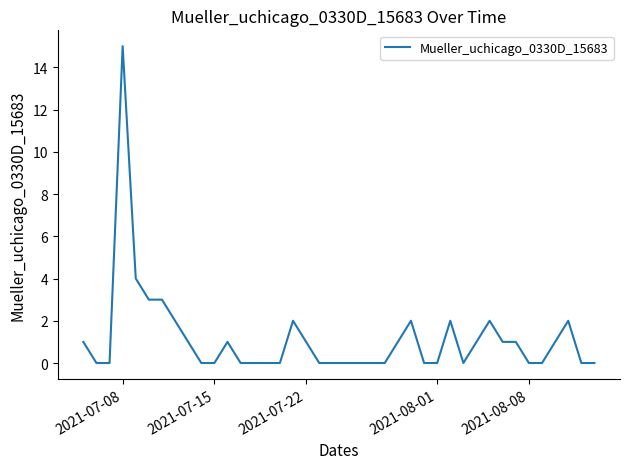

What is the difference between the maximum and minimum values?

15